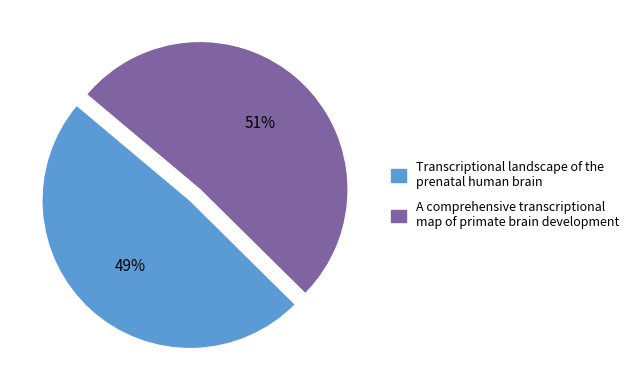

Rank the categories by value from highest to lowest.

A comprehensive transcriptional map of primate brain development, Transcriptional landscape of the prenatal human brain